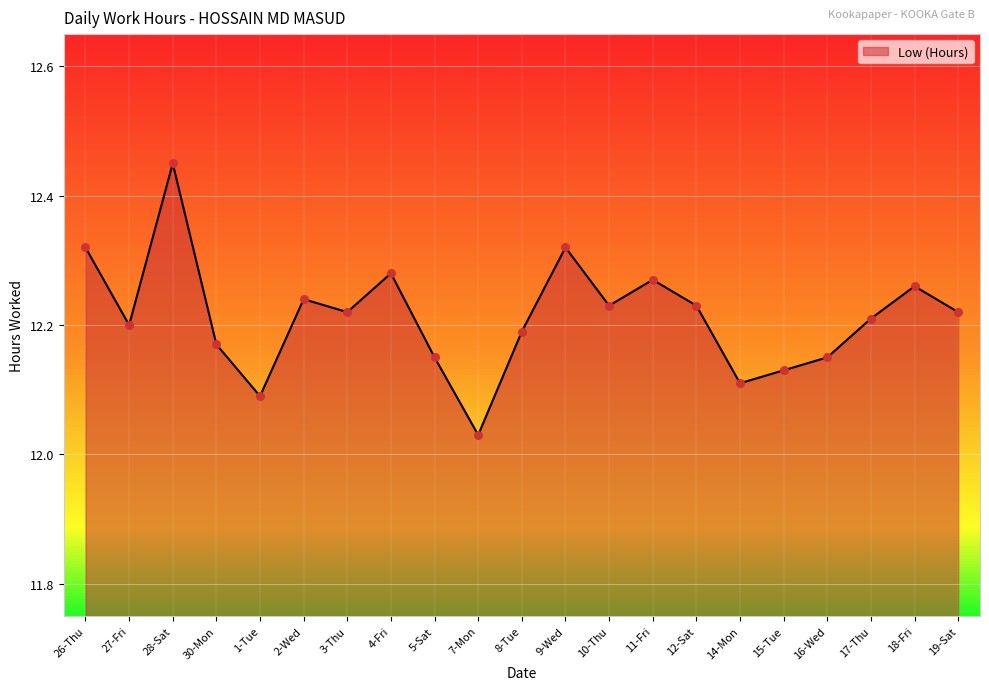

What is the ratio of the value at 9-Wed to the value at 16-Wed?

1.0